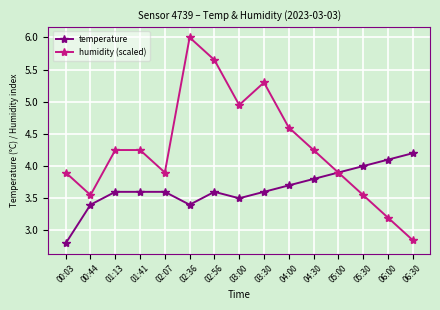

True or false: humidity (scaled) has a value of 3.5 at 05:30.

True